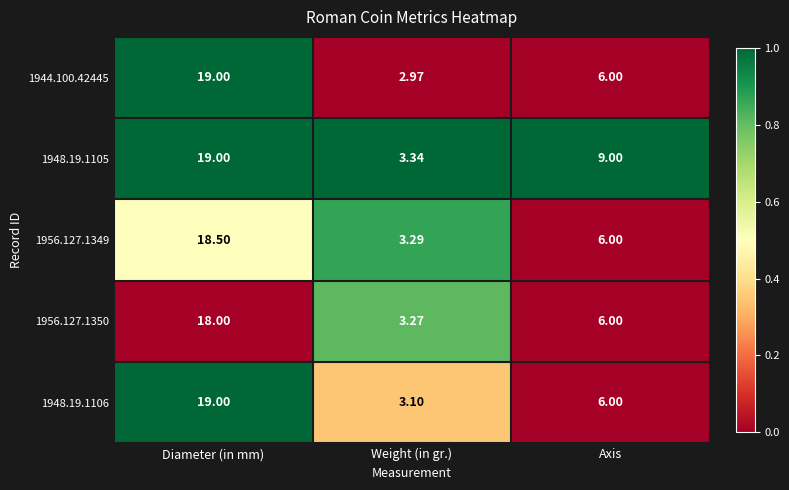

At which label does 1944.100.42445 reach its peak?

Diameter (in mm)